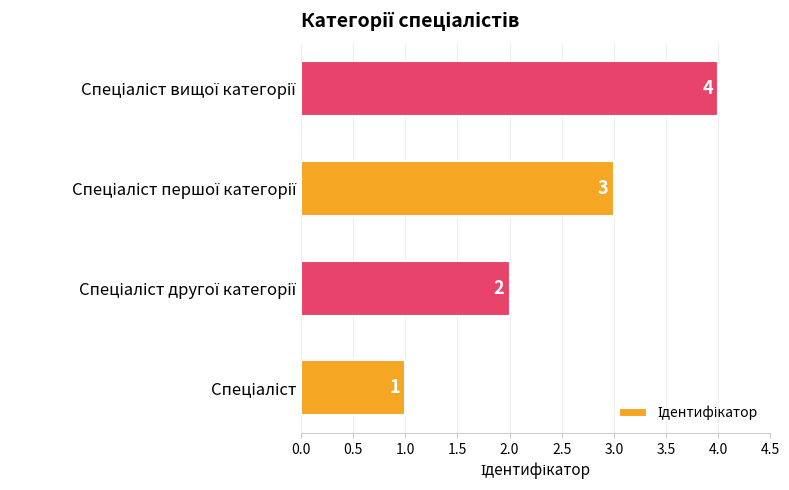

What is the greatest value displayed?

4